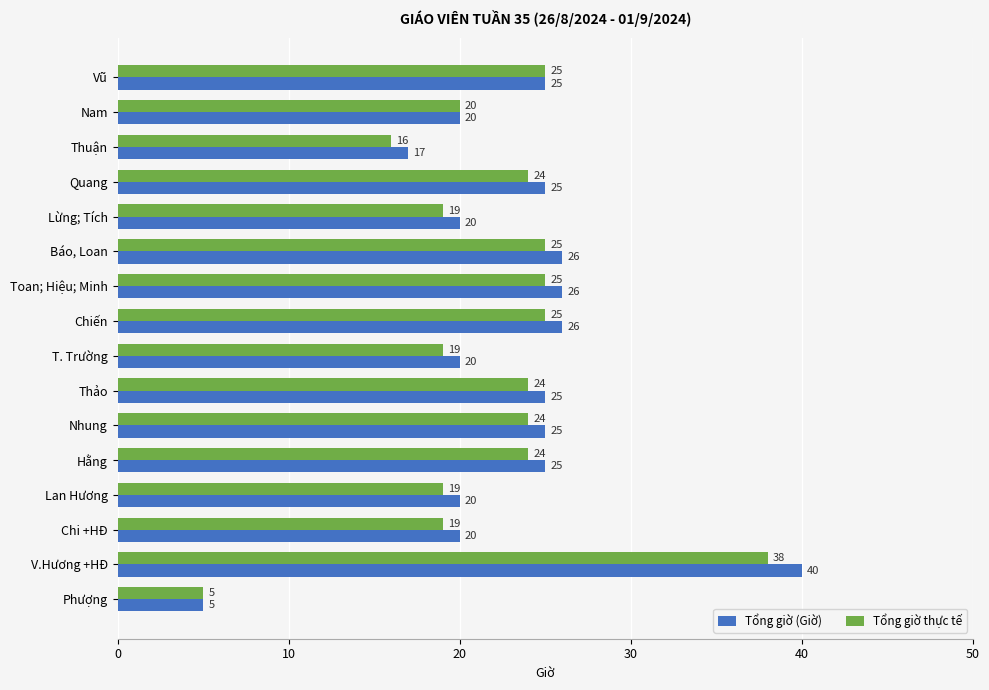

Reading left to right, what are all the values shown in this chart?

Tổng giờ (Giờ): 25	20	17	25	20	26	26	26	20	25	25	25	20	20	40	5
Tổng giờ thực tế: 25	20	16	24	19	25	25	25	19	24	24	24	19	19	38	5